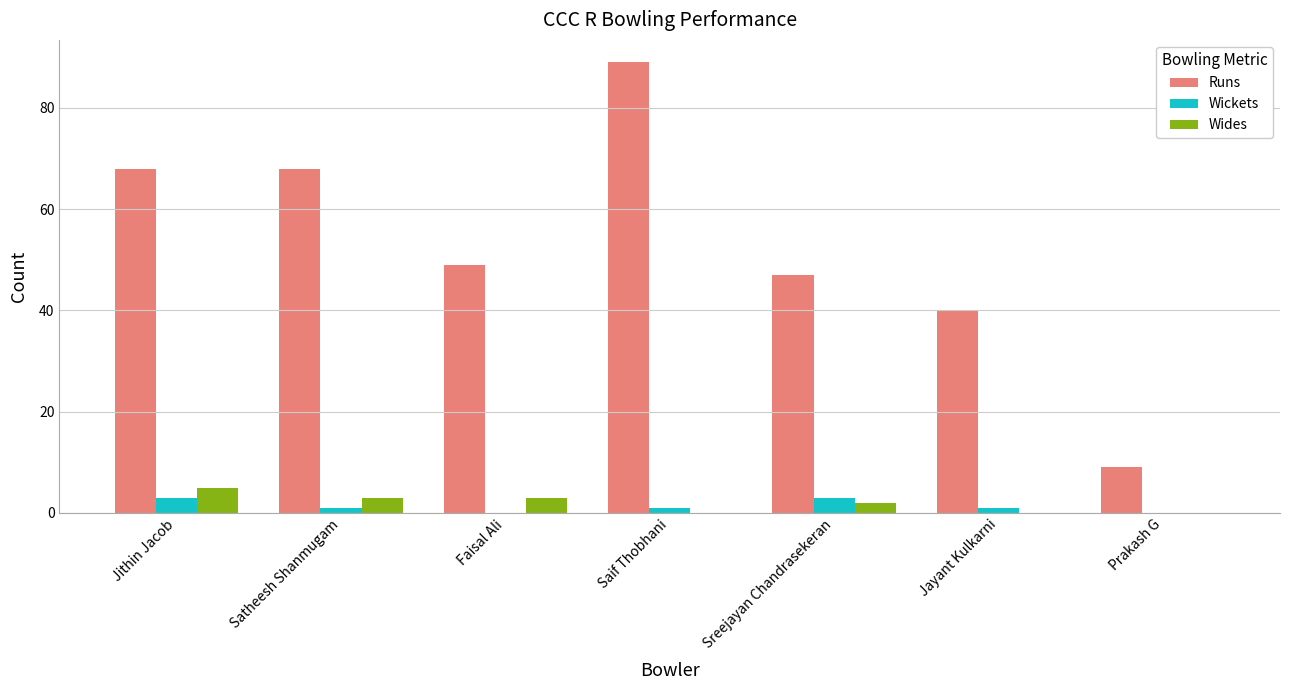

Which series has the largest total across all categories?

Runs